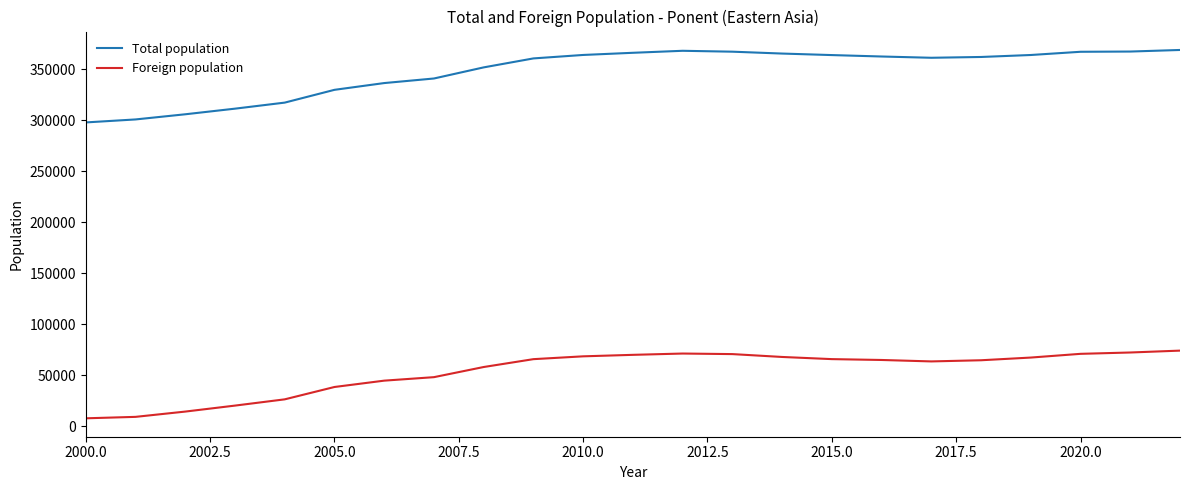

What is the minimum value for Total population?

297763